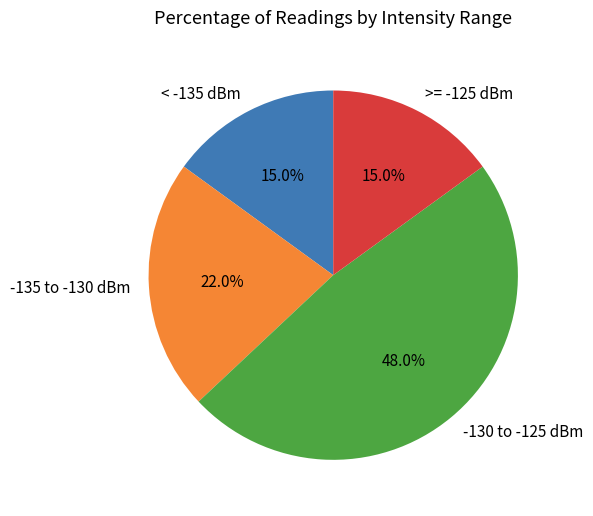

What is the largest slice in the pie chart?

-130 to -125 dBm